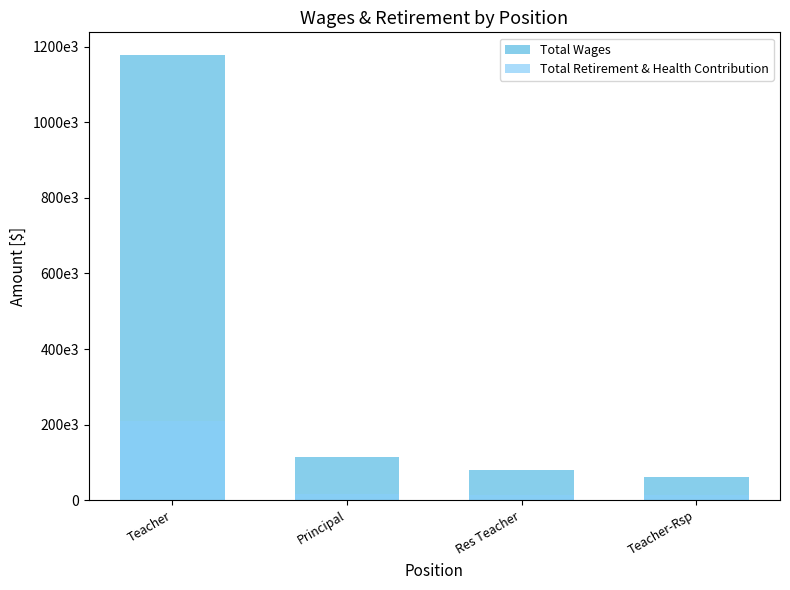

What is the difference between the second highest and minimum values in the Total Wages series?

52254